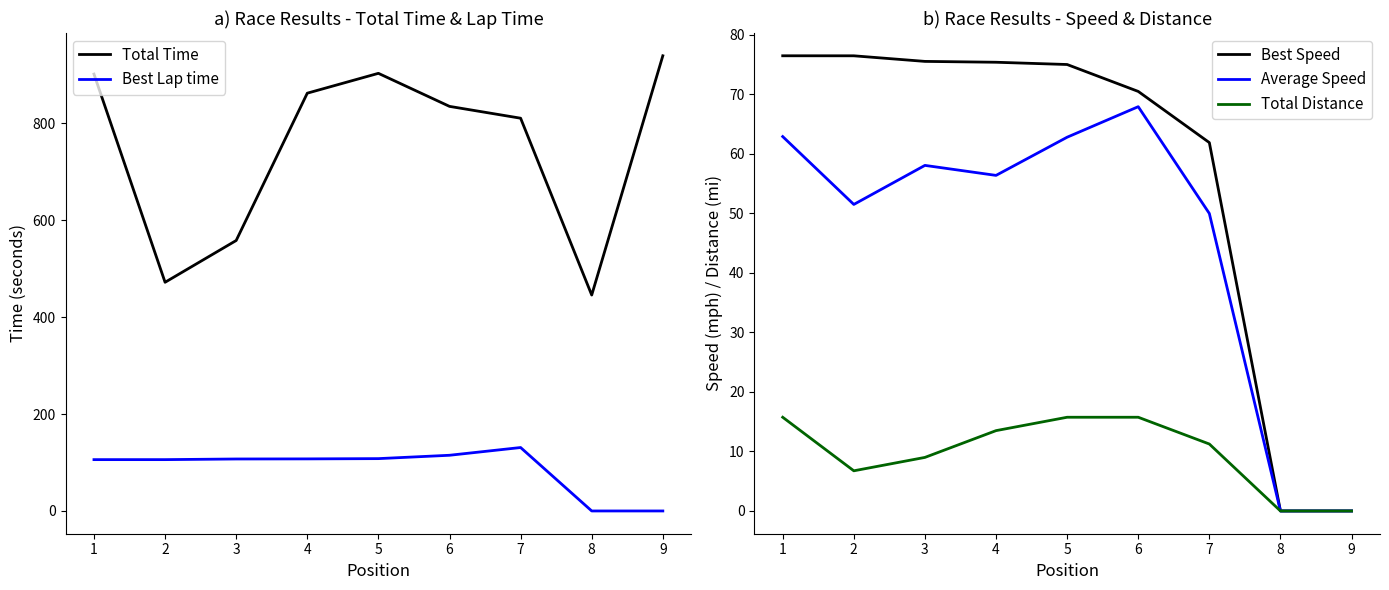

Is the value of Total Distance at 1 greater than the value of Average Speed at 1?

No